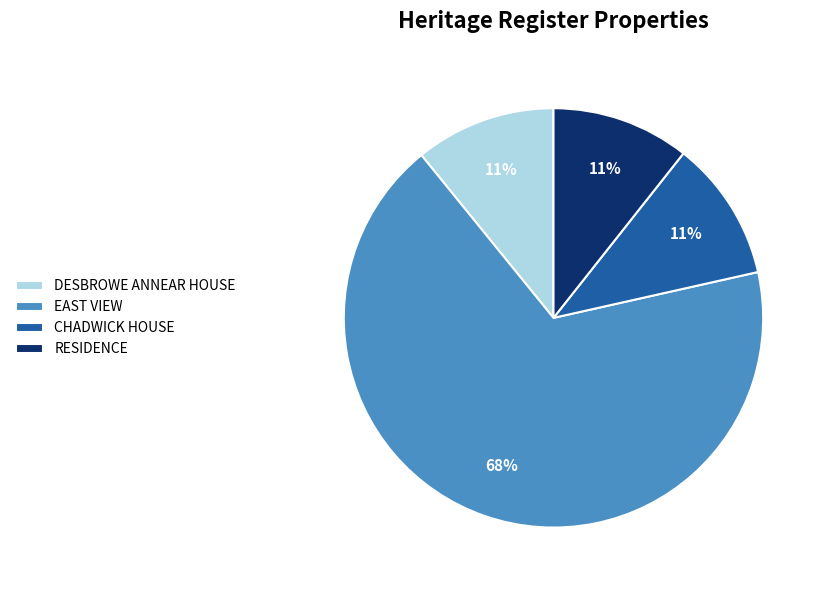

Is it true that EAST VIEW is 68% of the pie?

True